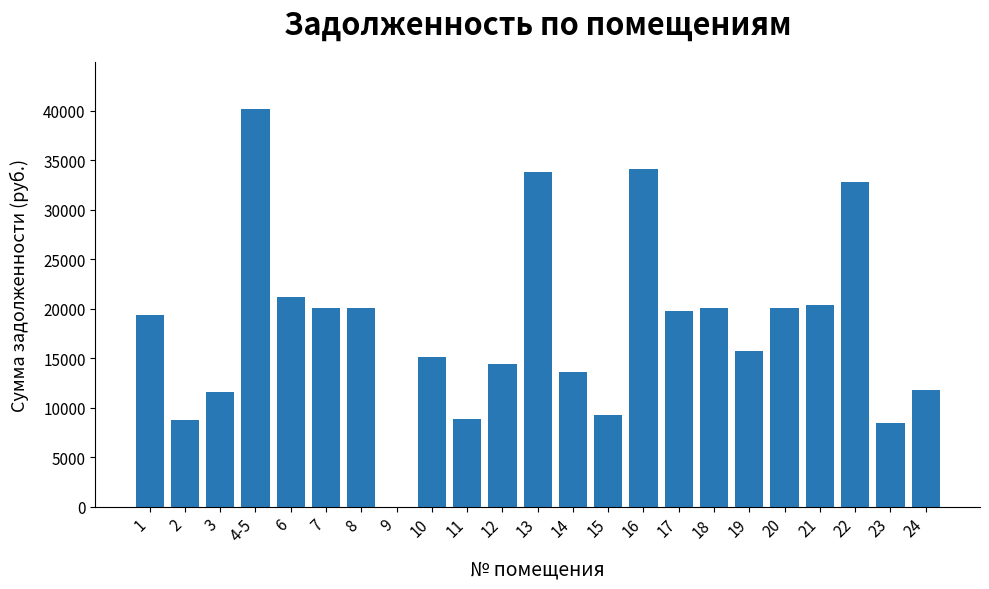

What is the ratio of the value at 3 to the value at 12?

0.8